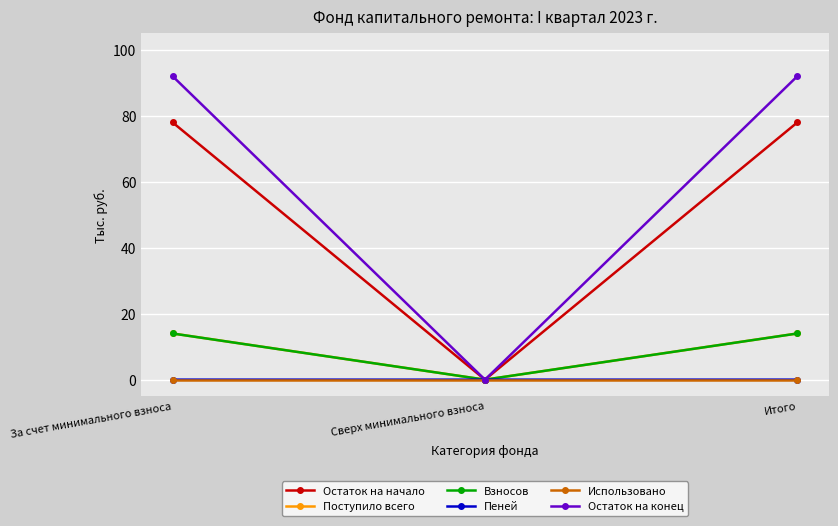

What is the maximum value for Поступило всего?

14.0